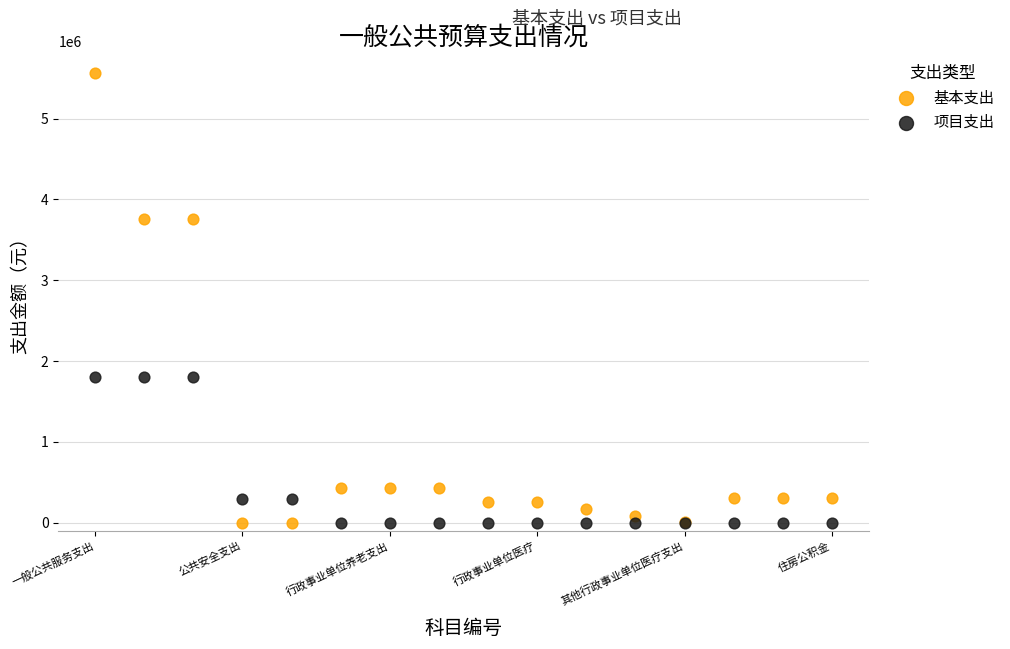

Which series has the widest spread of Y values?

基本支出